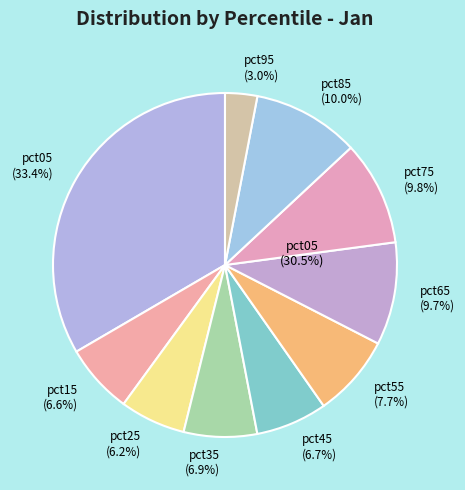

What percentage do pct35 and pct65 together represent?

16.5%